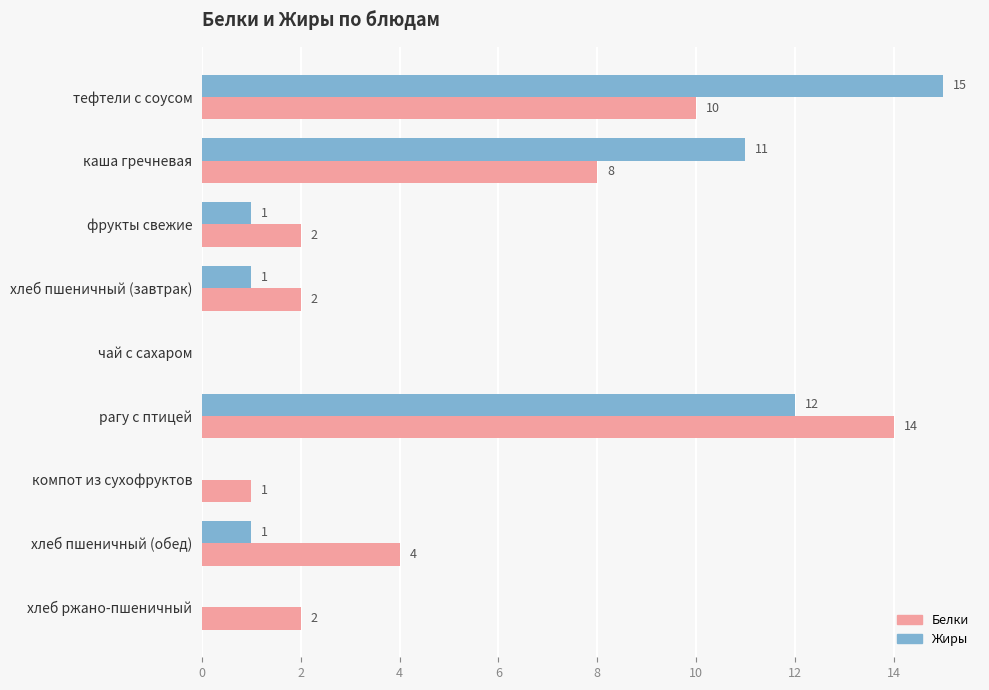

At which label is Белки closest to 7?

каша гречневая